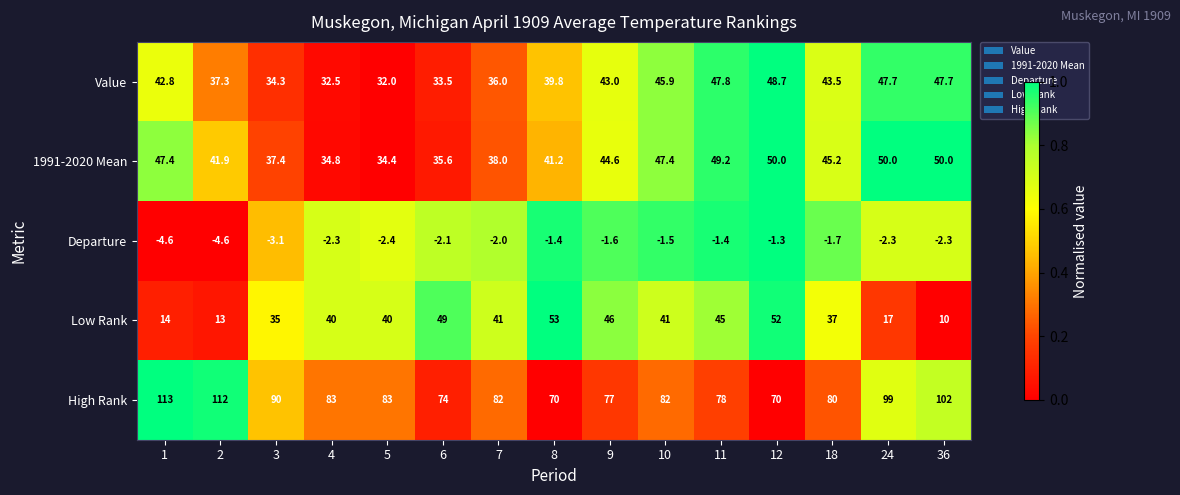

What is the difference between the 1991-2020 Mean values at 6 and 3?

1.8